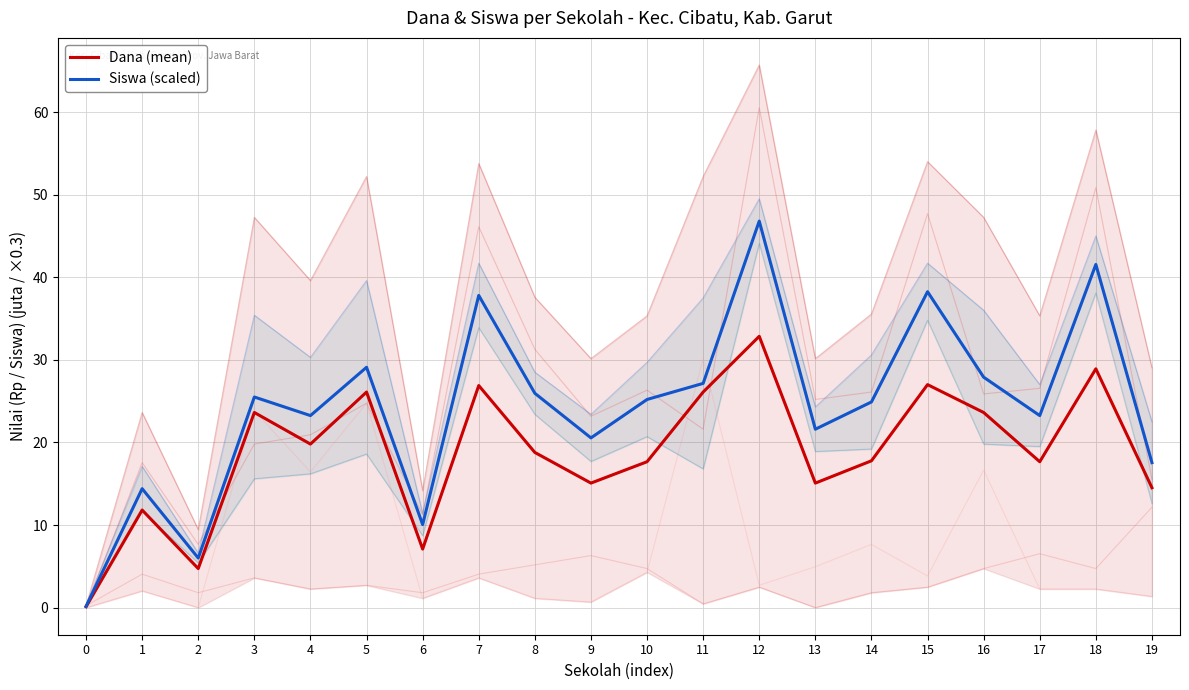

At which category does Siswa (scaled) reach its first local peak?

1